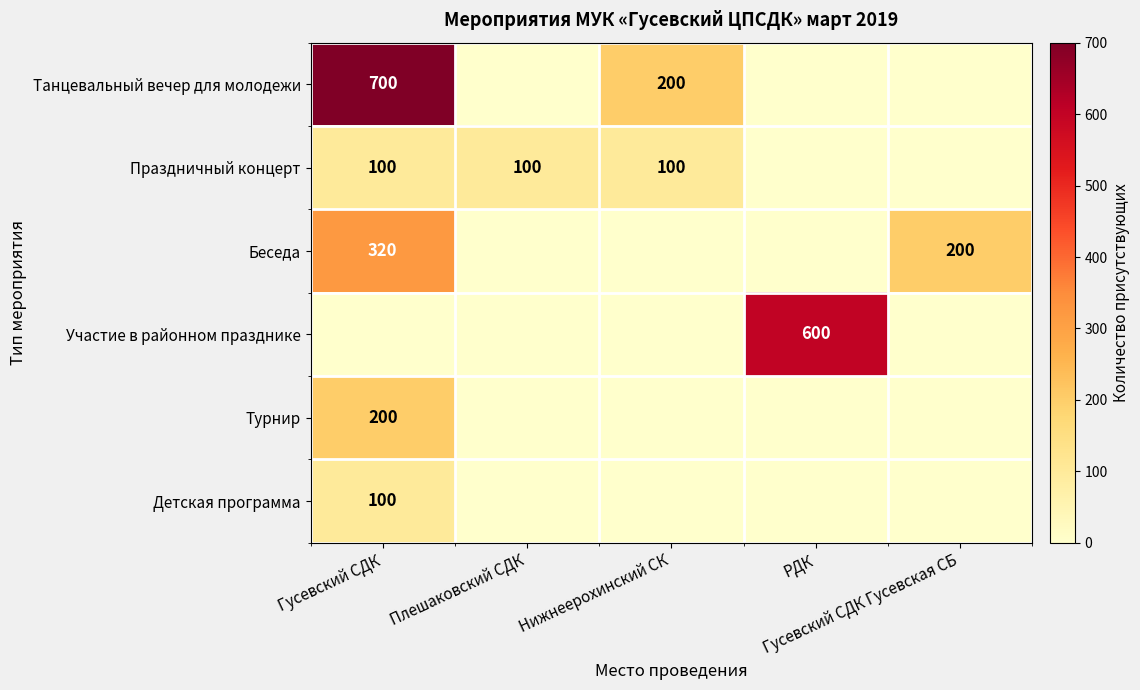

How many values in the Беседа series exceed 0?

2